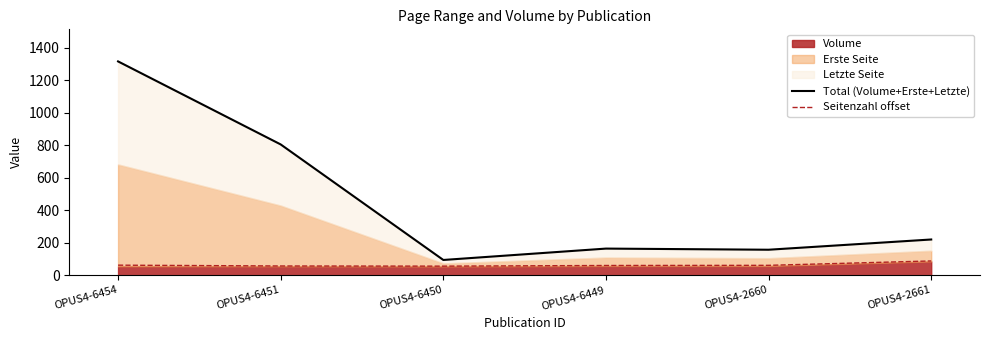

What is the minimum value for Seitenzahl offset?

56